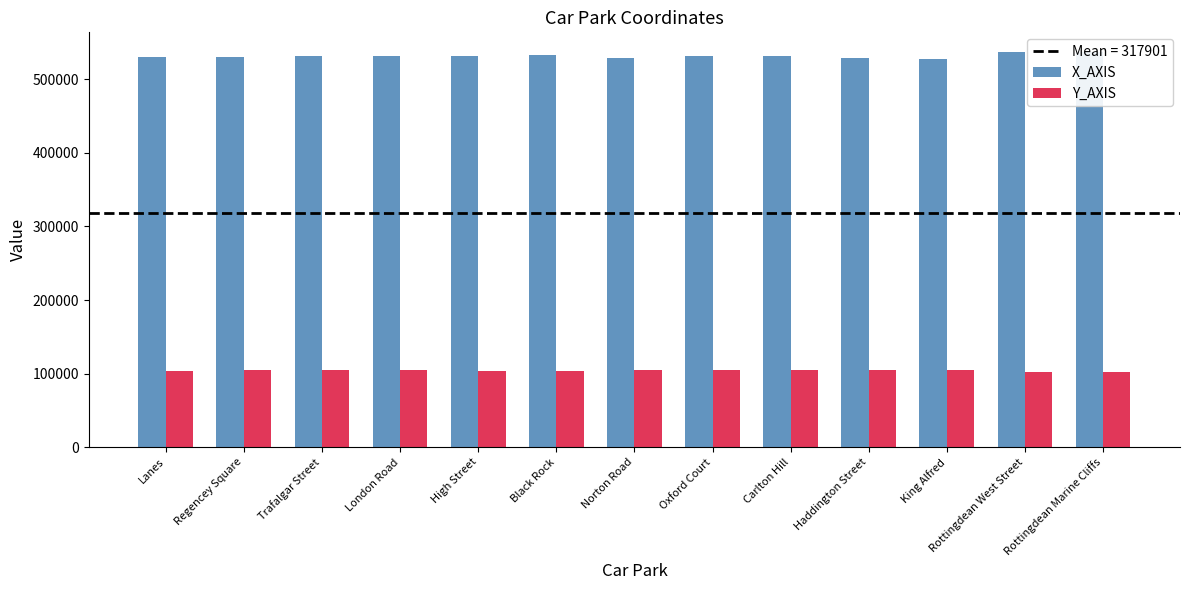

What is the label of the 8th bar from the right?

Black Rock